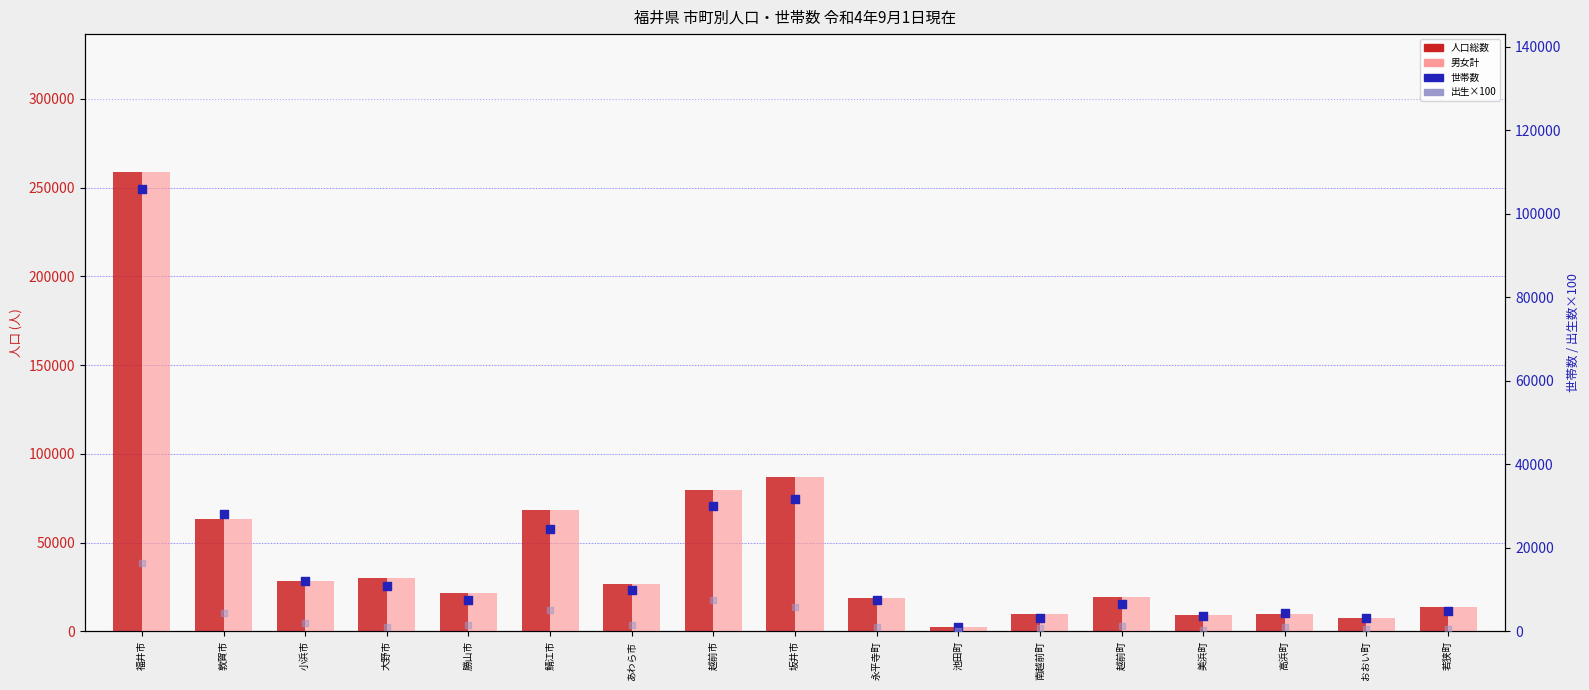

At how many categories does at least one series exceed 57595?

5